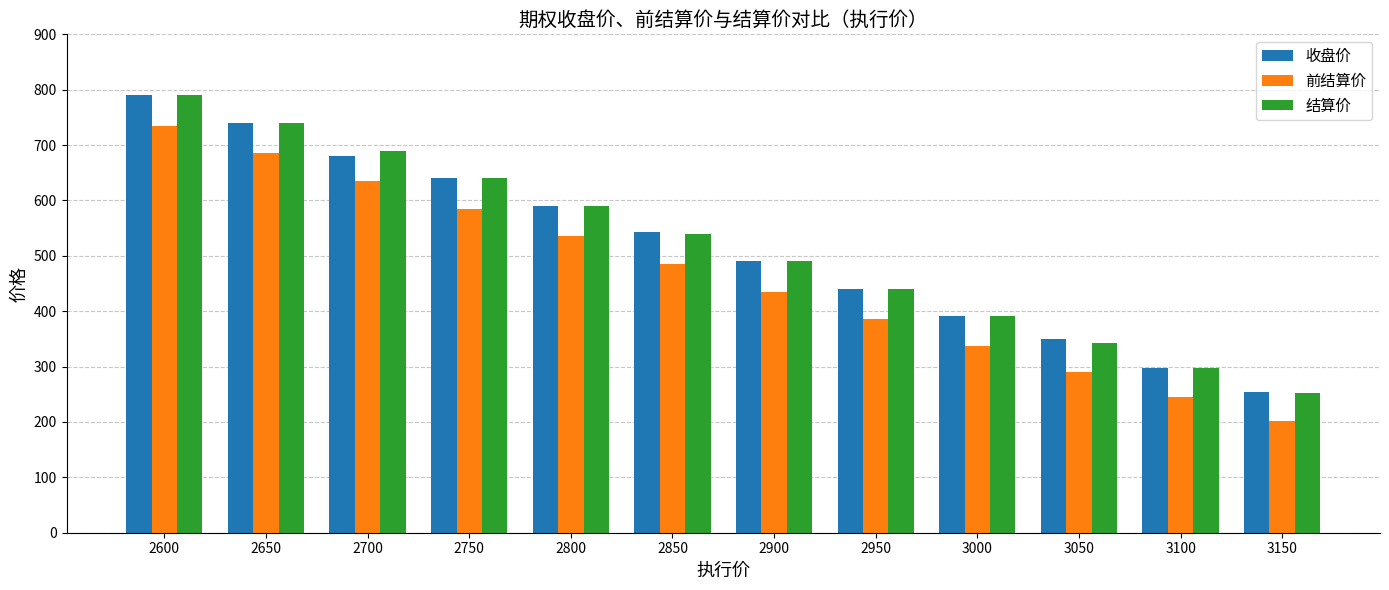

Which series has the largest range (max minus min)?

结算价